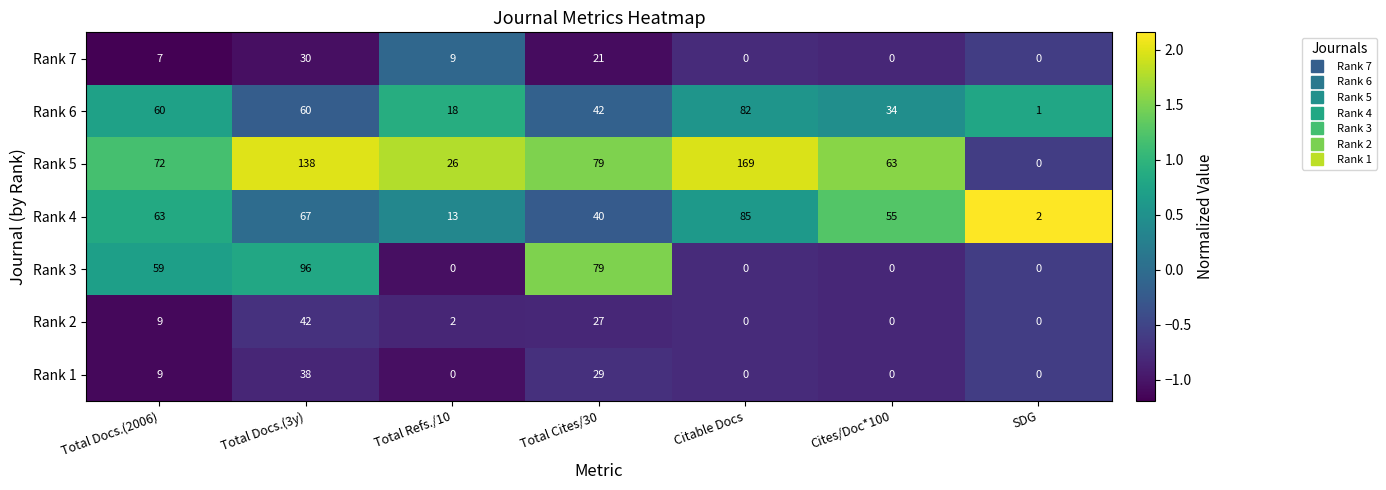

How many data points does each series have?

7